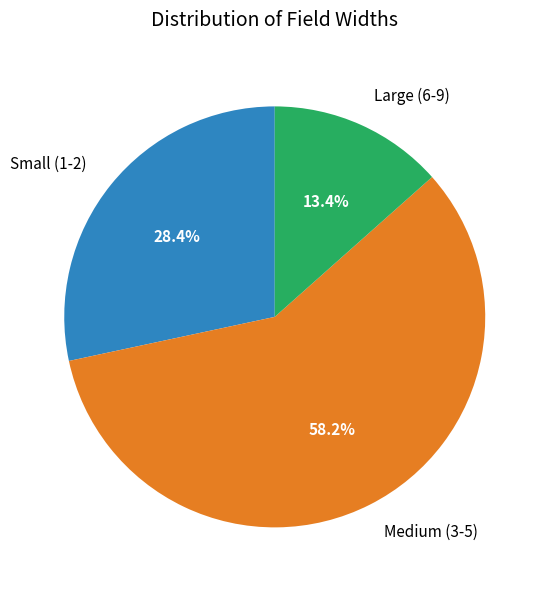

Does Small (1-2) account for over 50% of the chart?

No